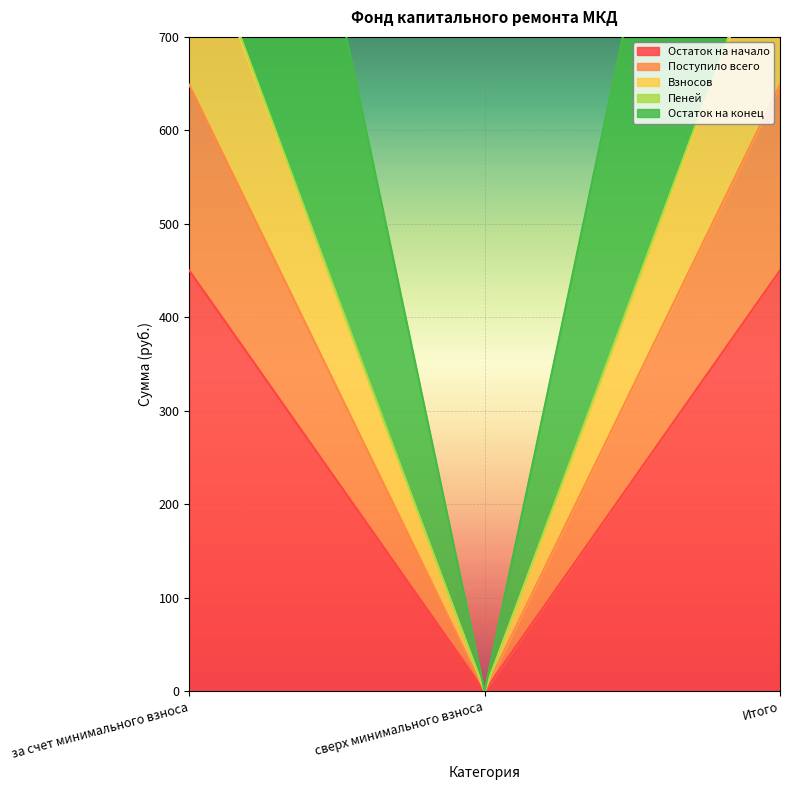

How many lines are shown in the chart?

5